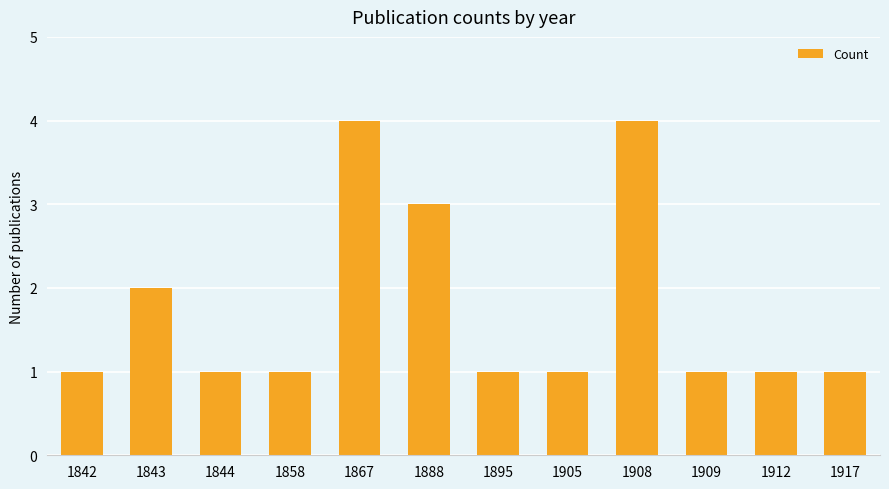

What is the change in value from 1867 to 1905?

-3